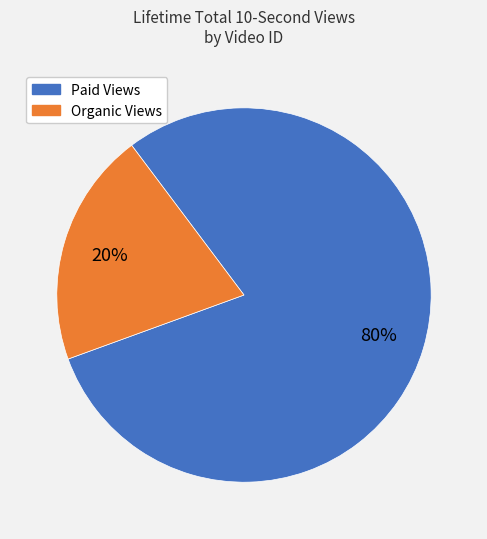

Is there any slice that represents more than half of the pie?

Yes